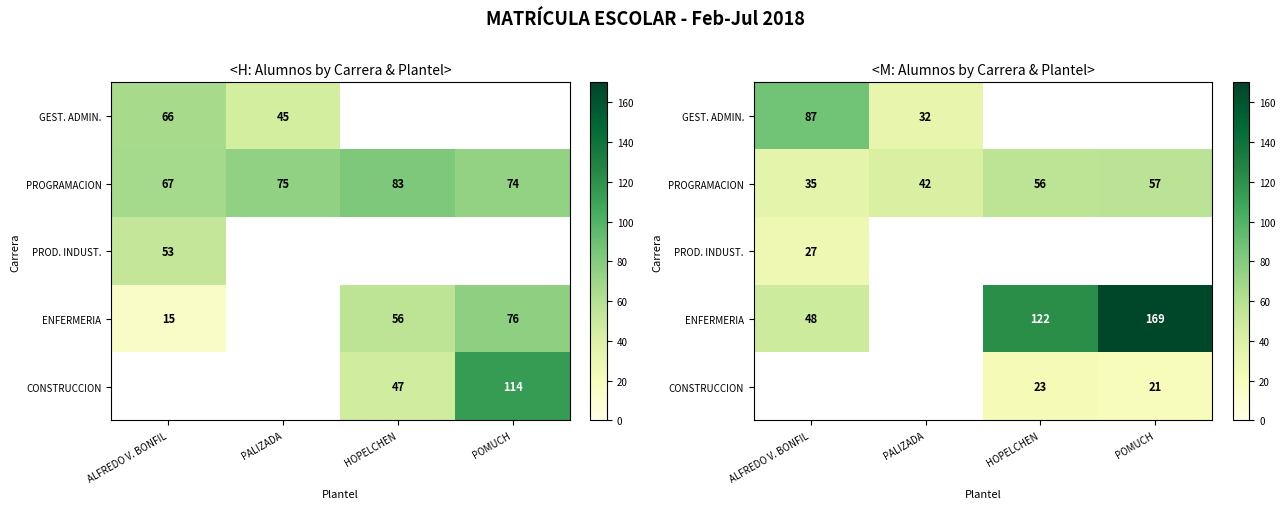

Between ALFREDO V. BONFIL and POMUCH, which series saw the biggest shift?

ENFERMERIA